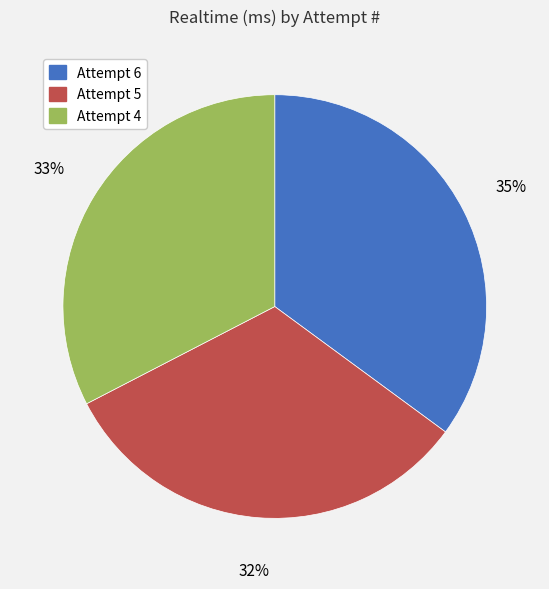

Approximately how many times larger is the value at Attempt 5 compared to Attempt 4?

1.0